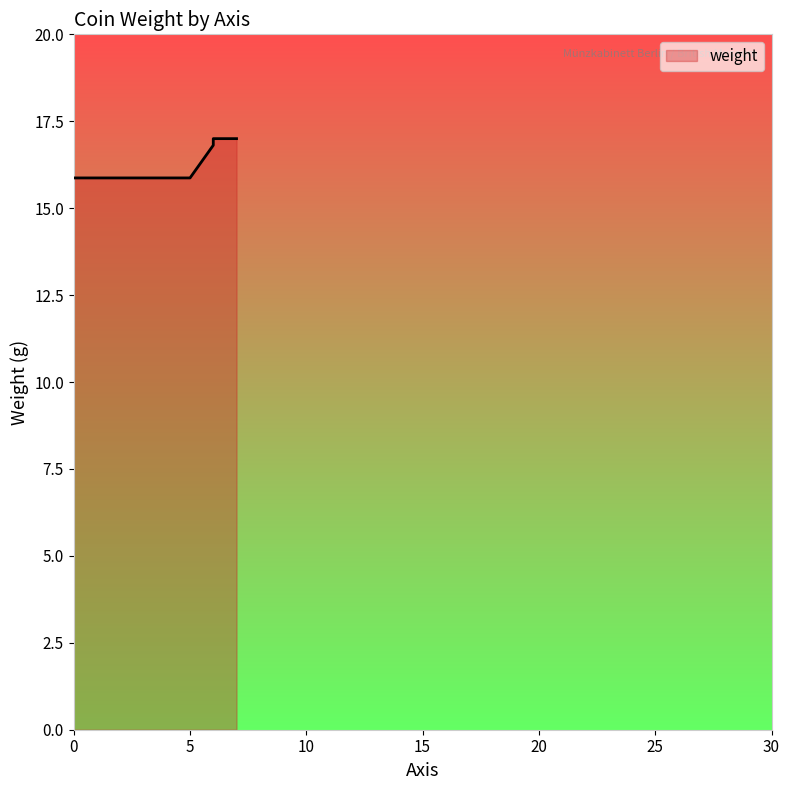

What is the change in value from 5 to 10?

+0.9